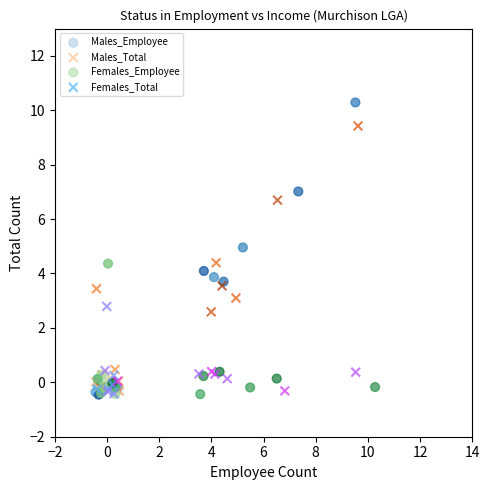

Which series has the largest Y range (max minus min)?

Males_Employee